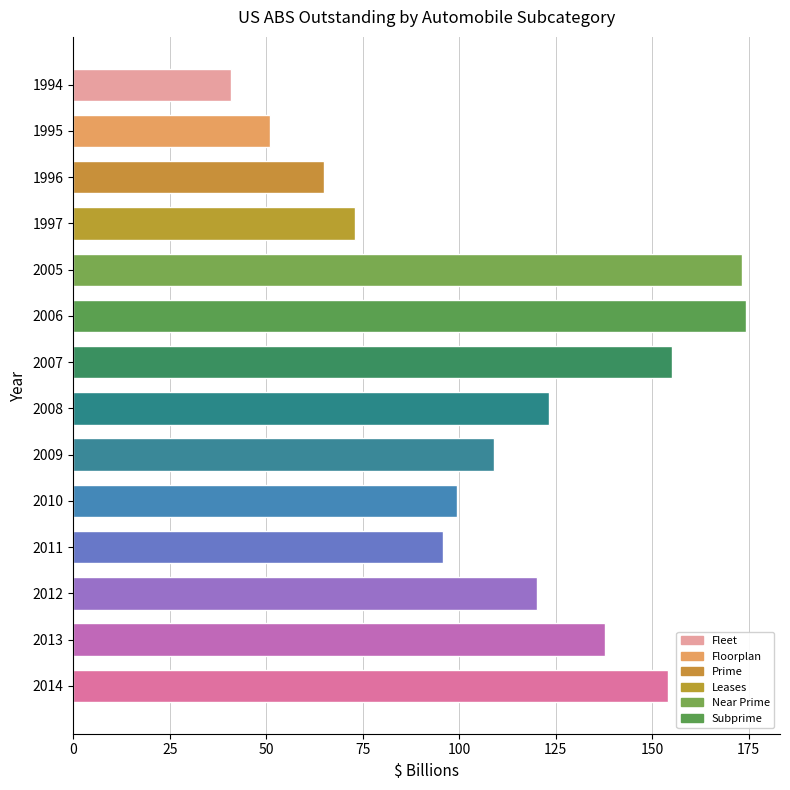

Reading top to bottom, extract all data points from this chart.

40.9	51.0	65.0	73.0	173.4	174.4	155.2	123.3	109.1	99.4	95.8	120.2	137.8	154.2